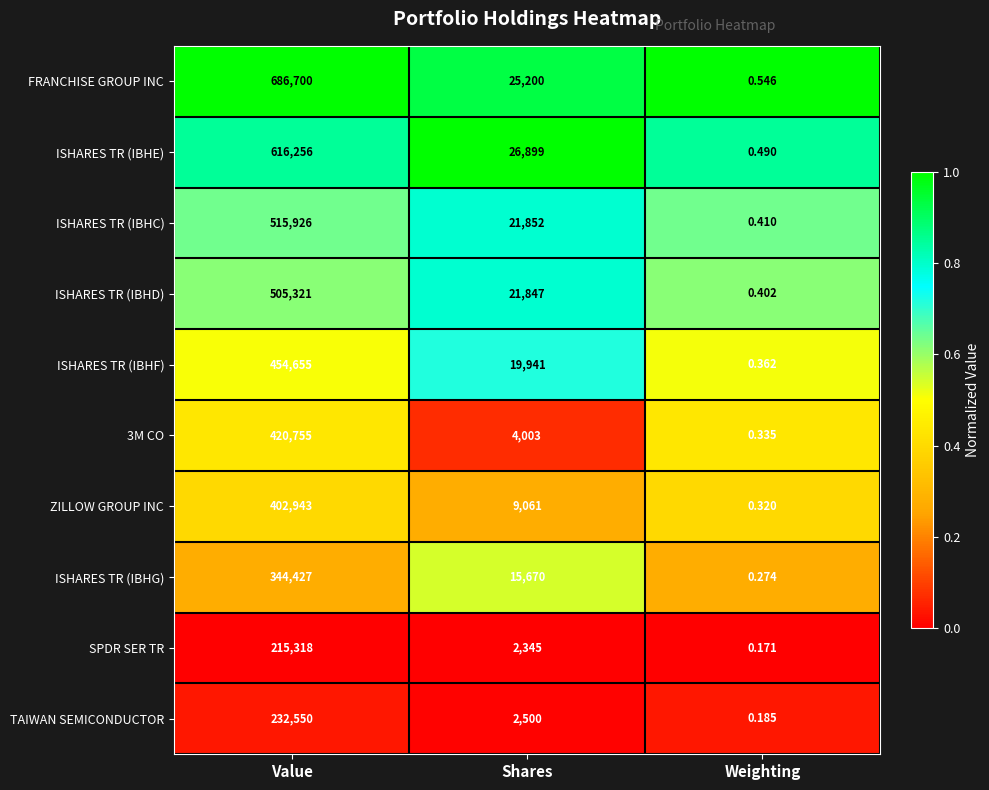

Which series has the widest spread of values?

FRANCHISE GROUP INC